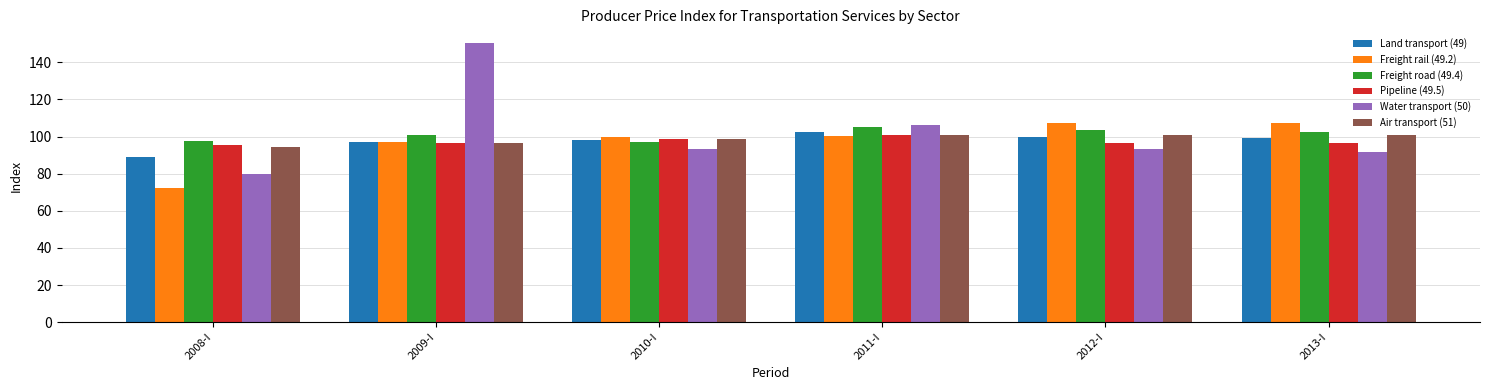

How many bars are there in total?

36